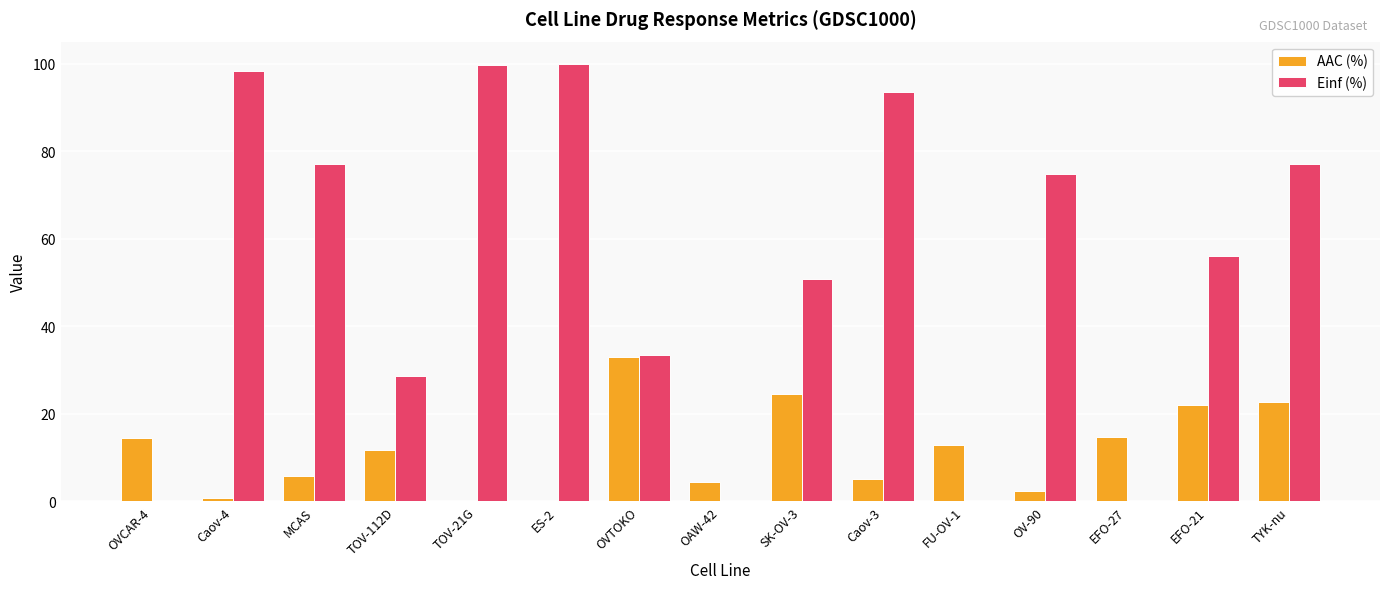

Are the bars horizontal?

No